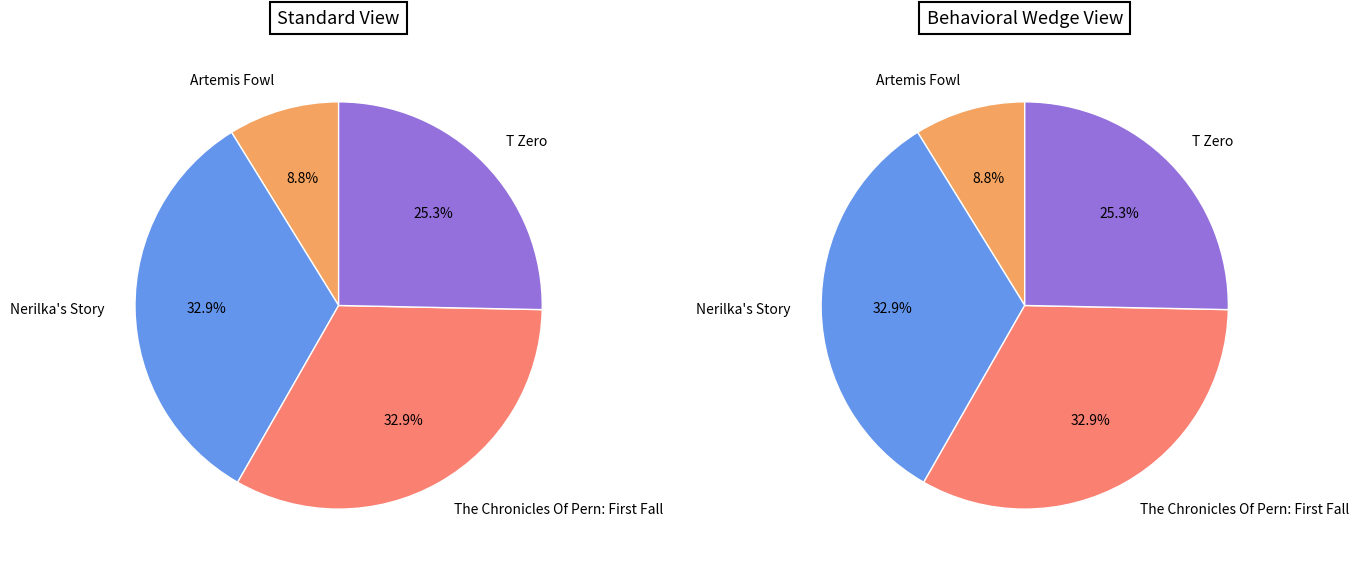

To the nearest percent, what percentage of the pie is Artemis Fowl?

9%